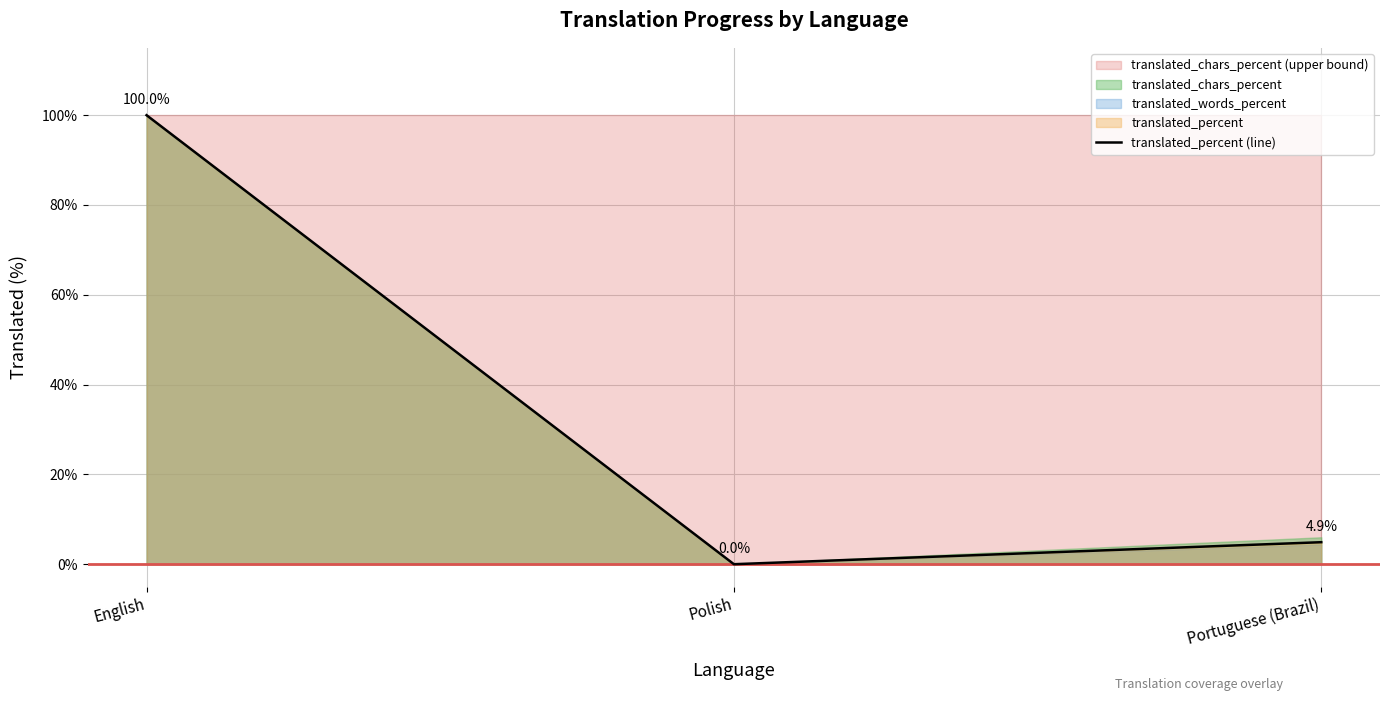

What is the maximum value shown in the chart?

100.0